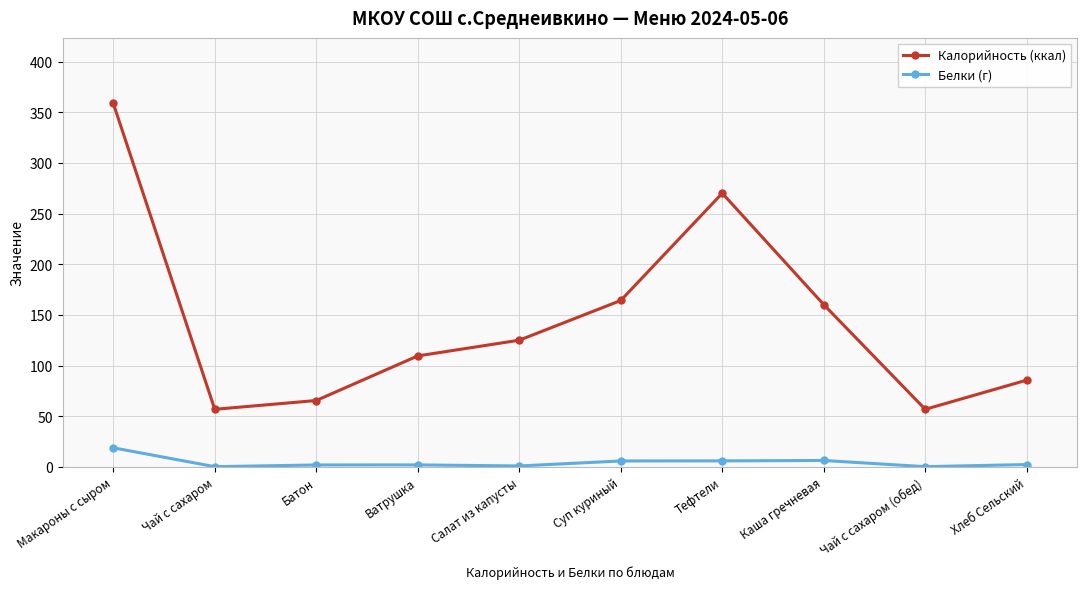

Is it true that Калорийность (ккал) equals 51.5 at Ватрушка?

False